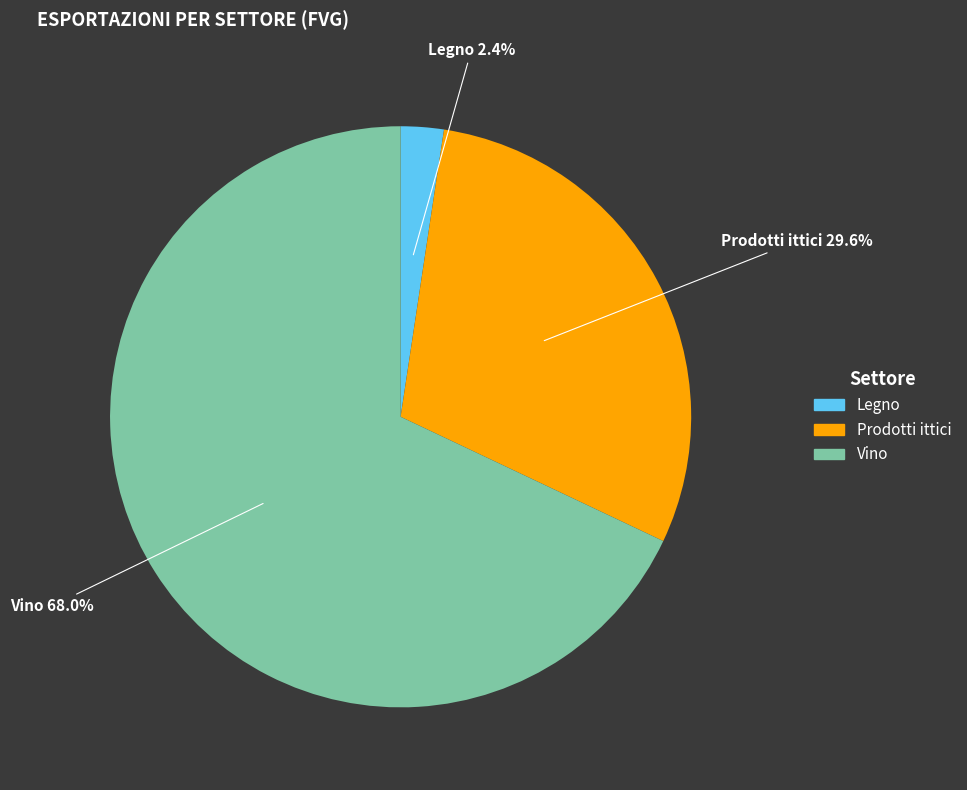

Rank the categories by value from lowest to highest.

Legno, Prodotti ittici, Vino